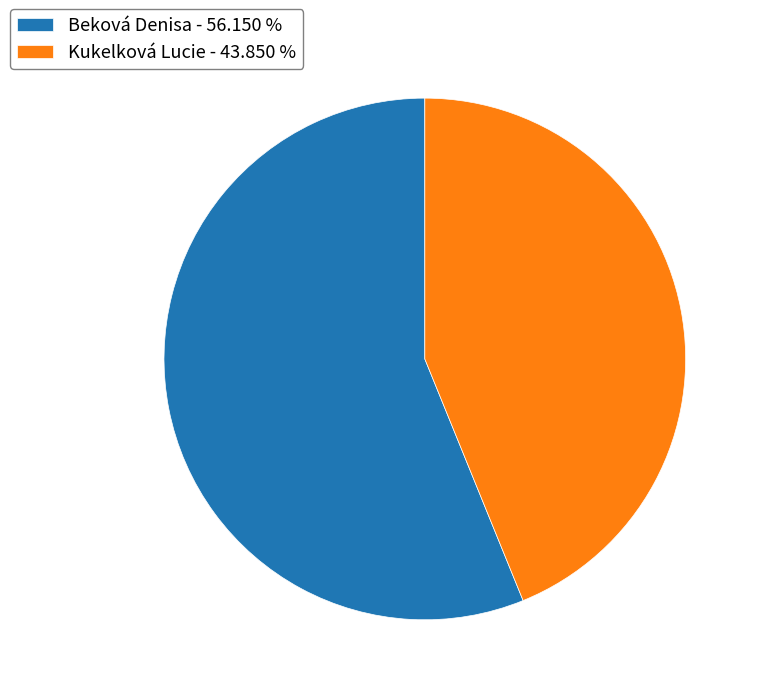

Do Kukelková Lucie - 43.850 % and Beková Denisa - 56.150 % together represent more than half of the pie?

Yes